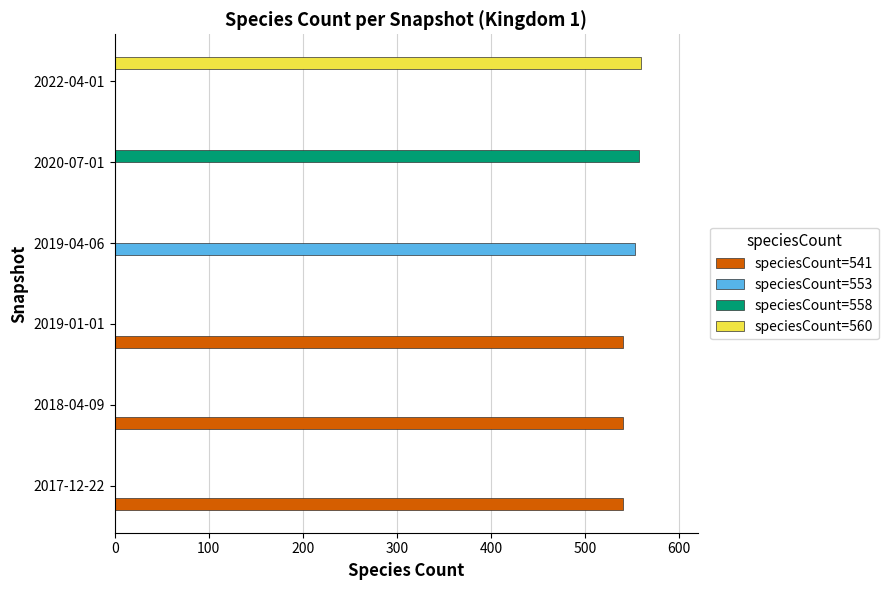

Which series has the largest total across all categories?

speciesCount=541